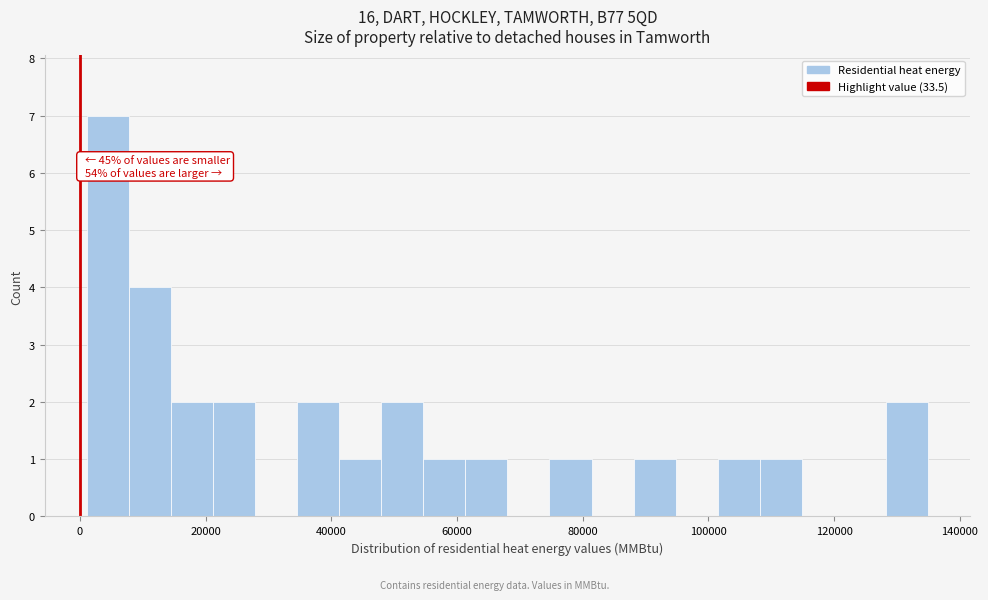

Around what value on the x-axis is the tallest bar? Give the approximate position of its centre, as read against the axis.

4000